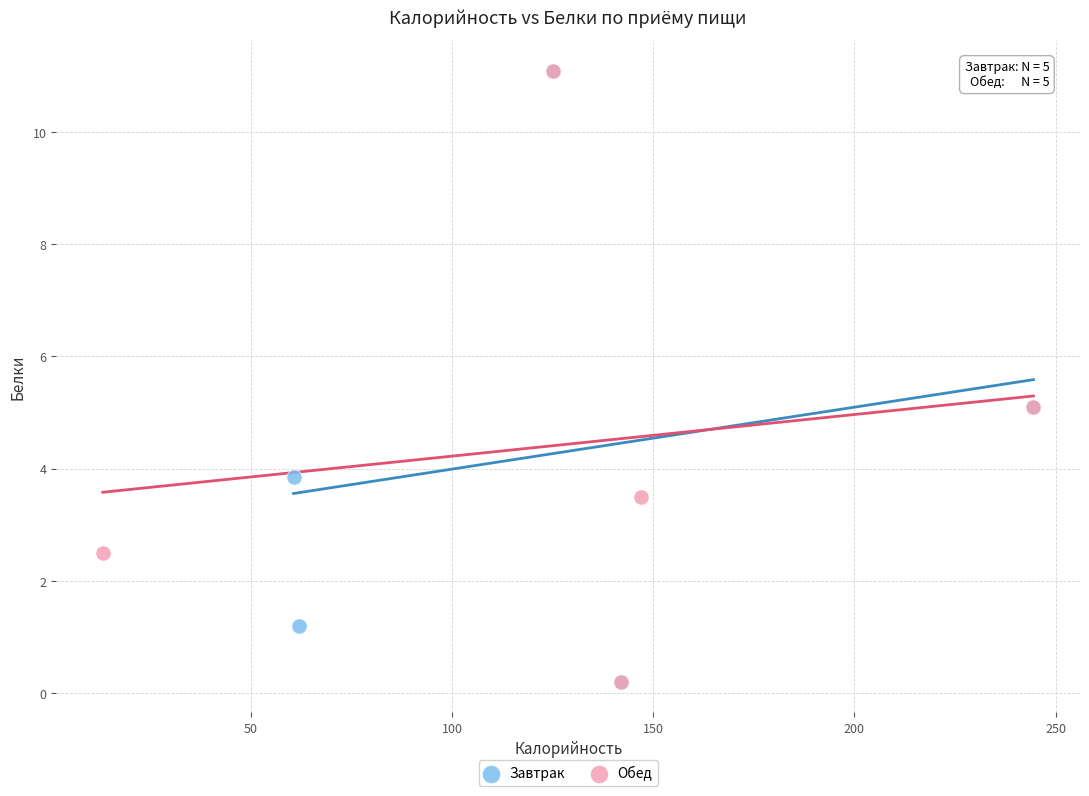

What are all the series names shown in the legend?

Завтрак, Обед